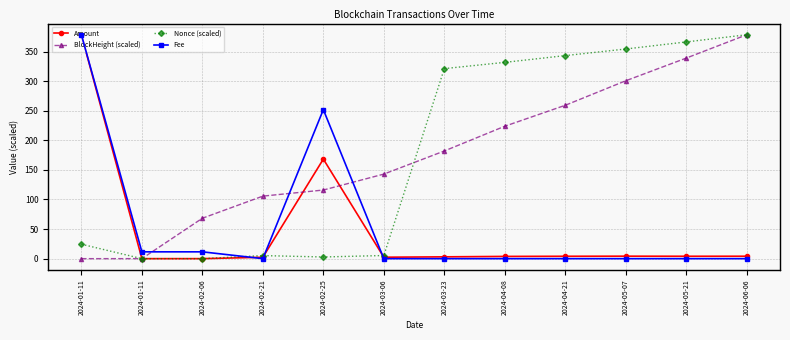

At which category is the sum across all series the highest?

2024-06-06